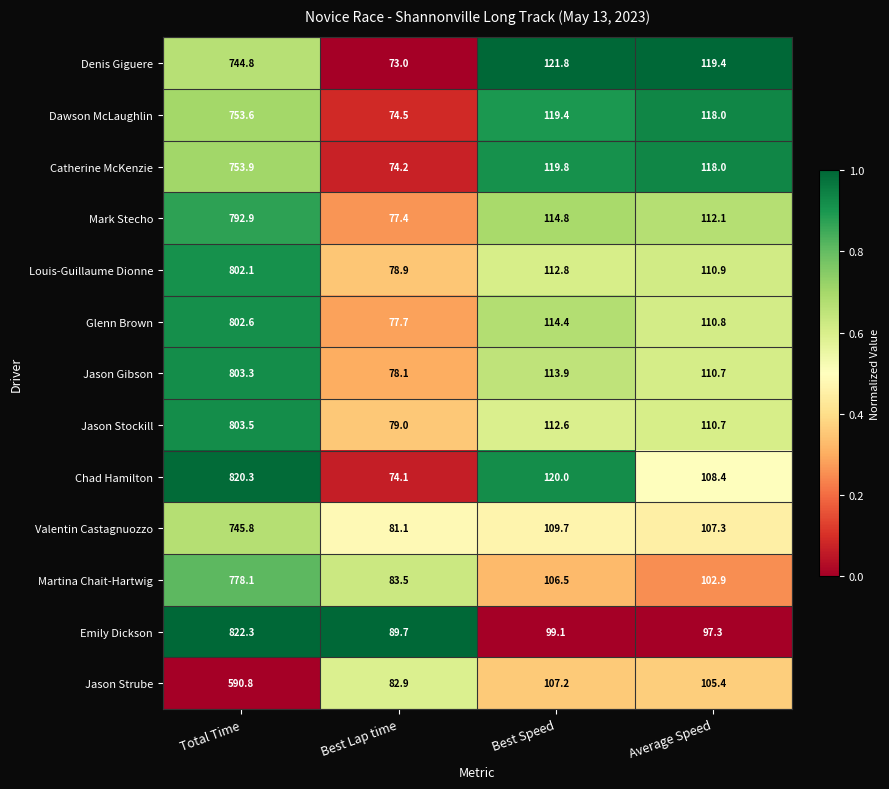

Which category has the lowest value across all series?

Best Lap time